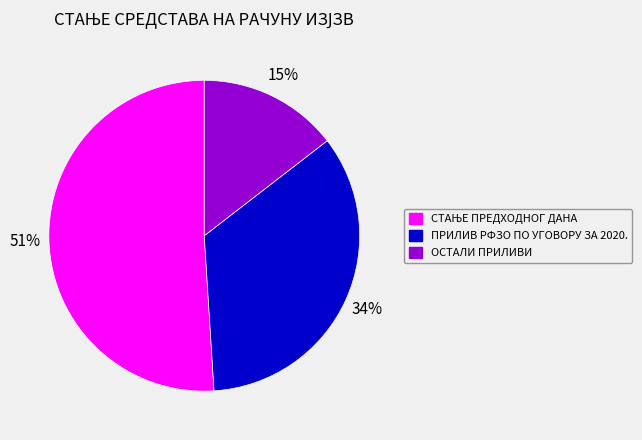

Count the number of slices in the pie.

3